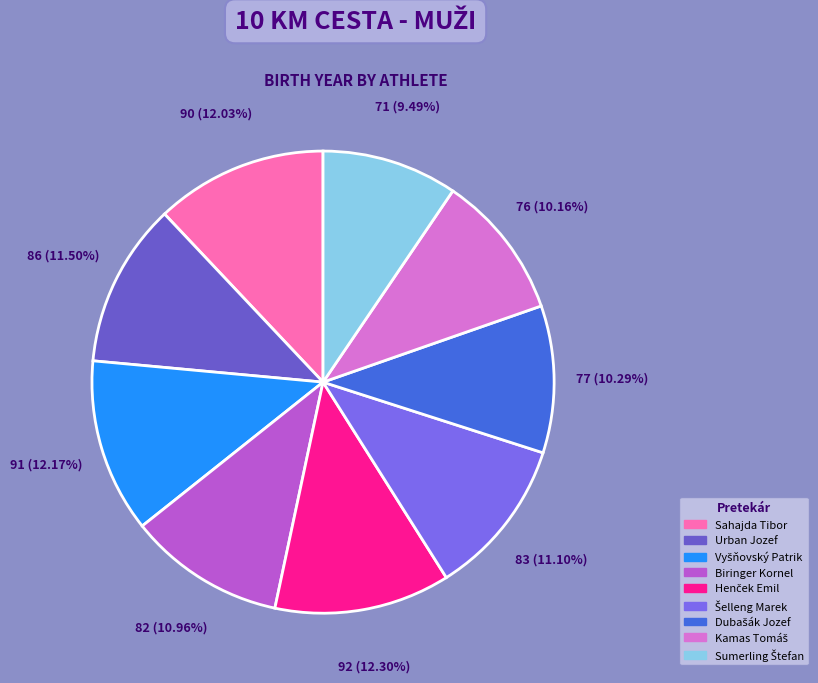

To the nearest percent, what percentage of the pie is Sahajda Tibor?

12%